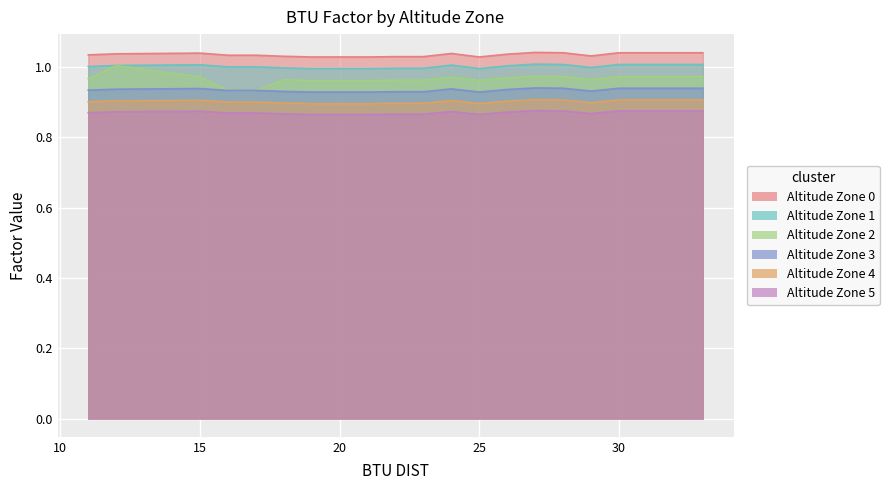

True or false: Altitude Zone 5 and Altitude Zone 2 intersect in this chart.

False